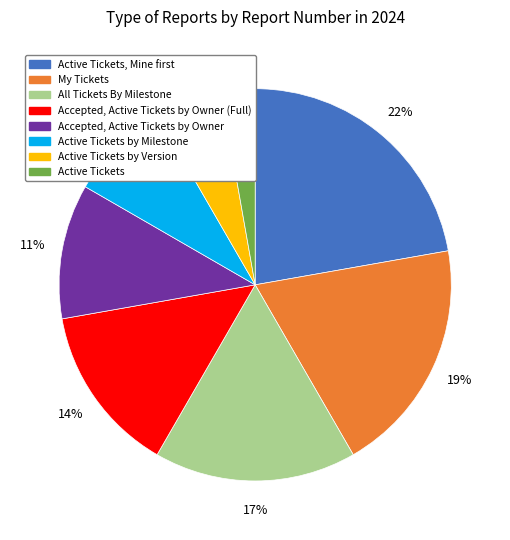

Approximately how many times larger is the value at Active Tickets compared to Accepted, Active Tickets by Owner (Full)?

0.2